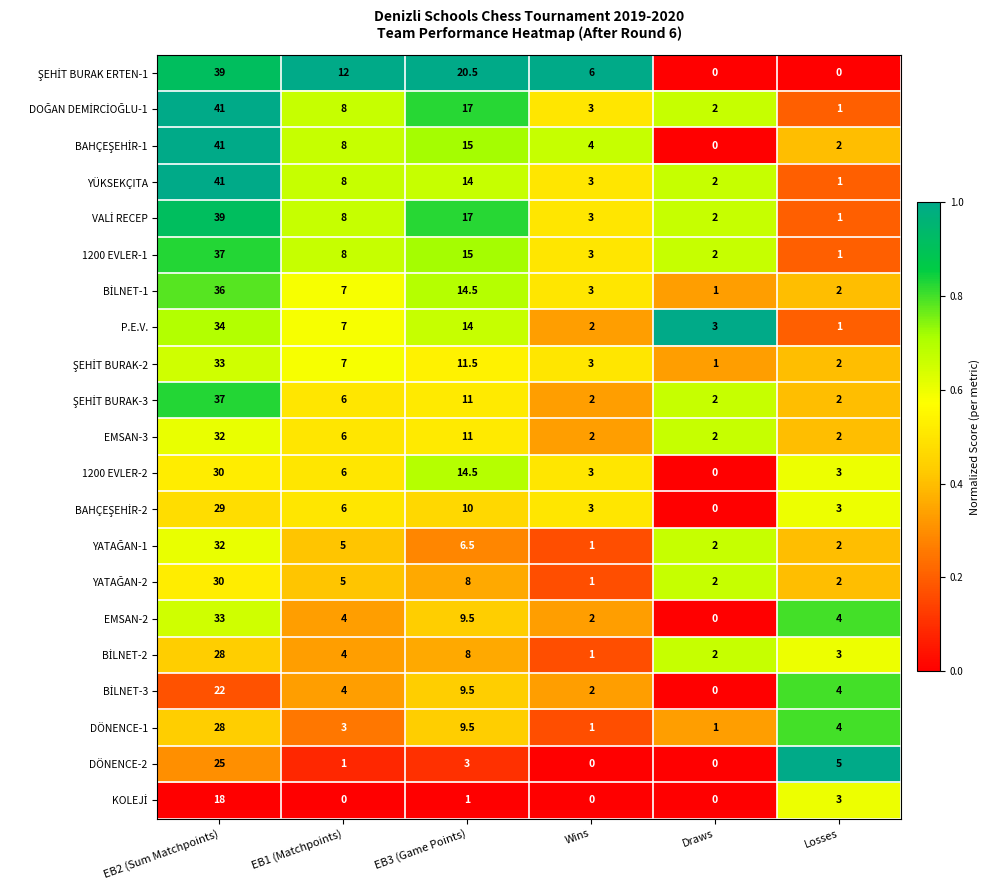

What is the average value of the P.E.V. series?

10.2